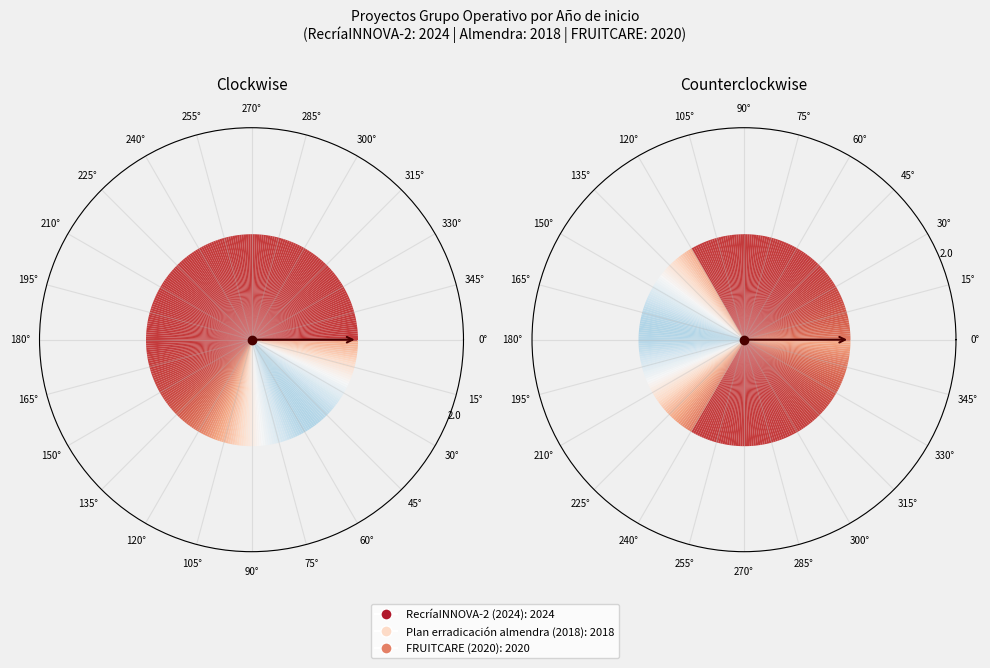

How many segments does this pie chart have?

3